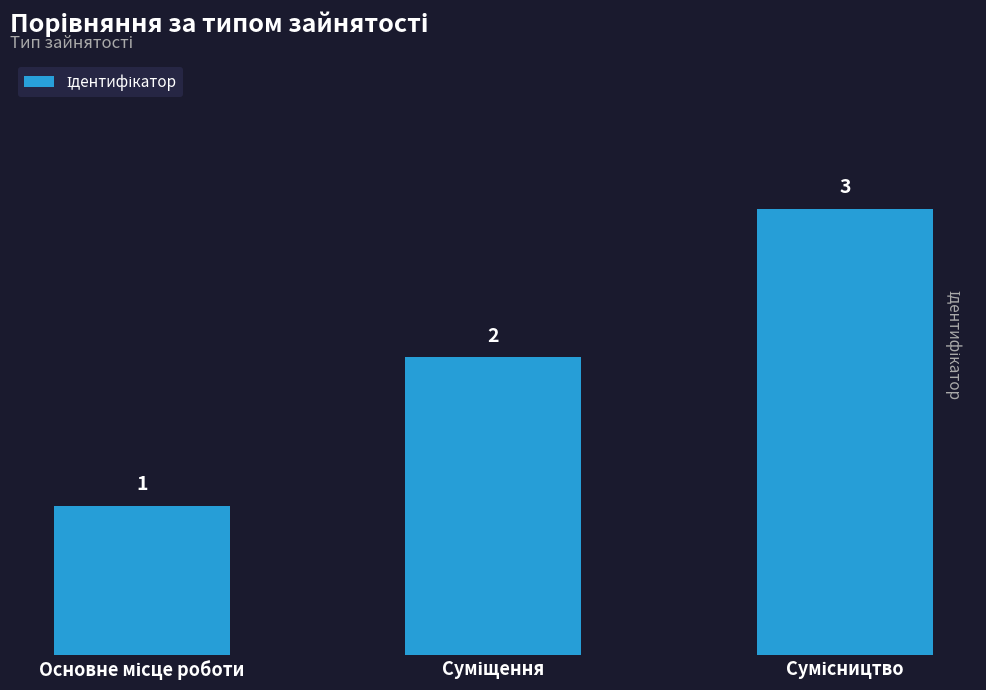

Count the values in the range 1 to 3.

3